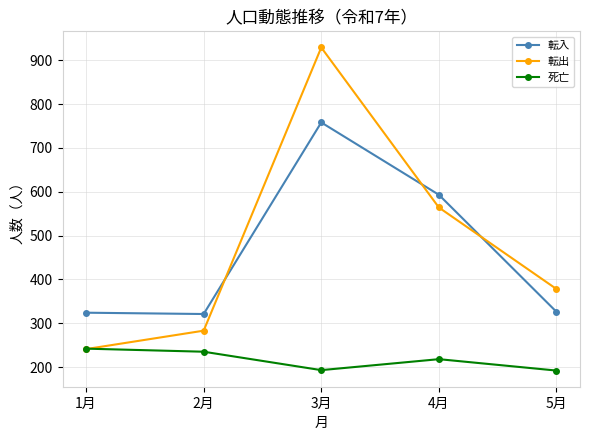

True or false: 死亡 has more than 0 points higher than both neighbors.

True